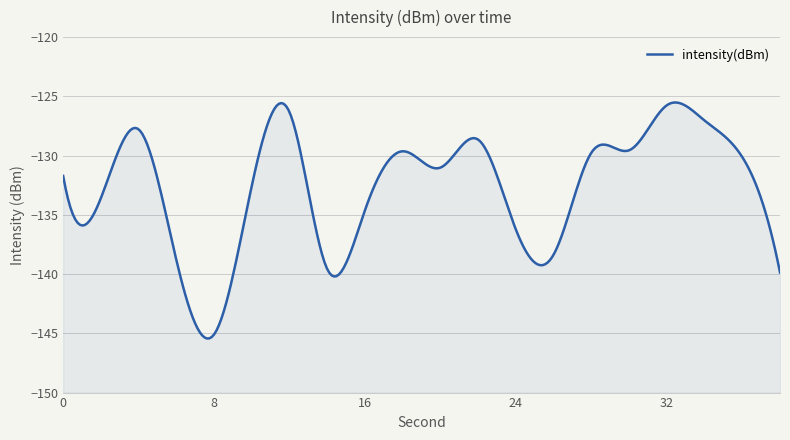

What is the change in value from 18 to 36?

-0.5